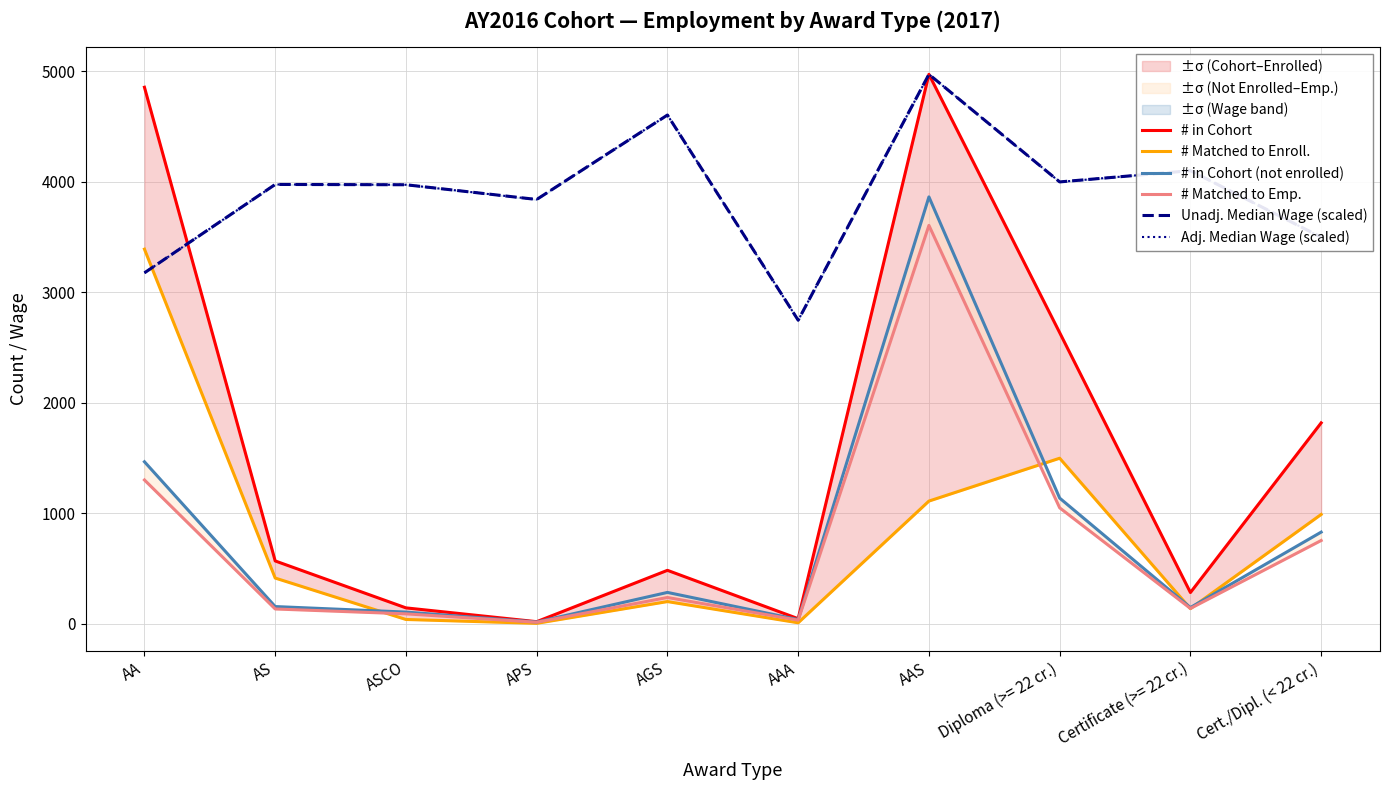

Which label corresponds to the largest value in the chart?

AAS